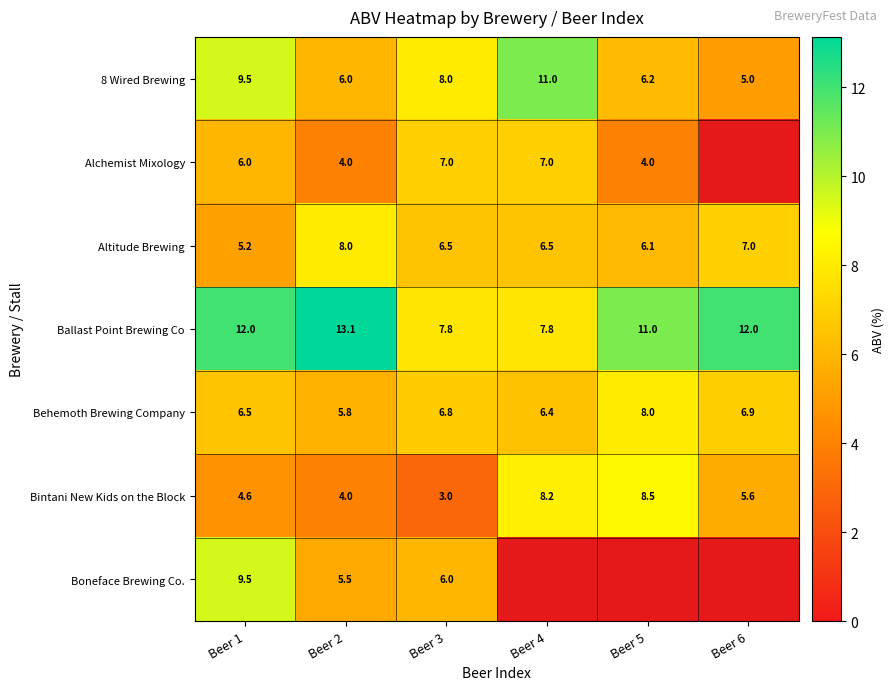

What is the highest value of the Behemoth Brewing Company series?

8.0